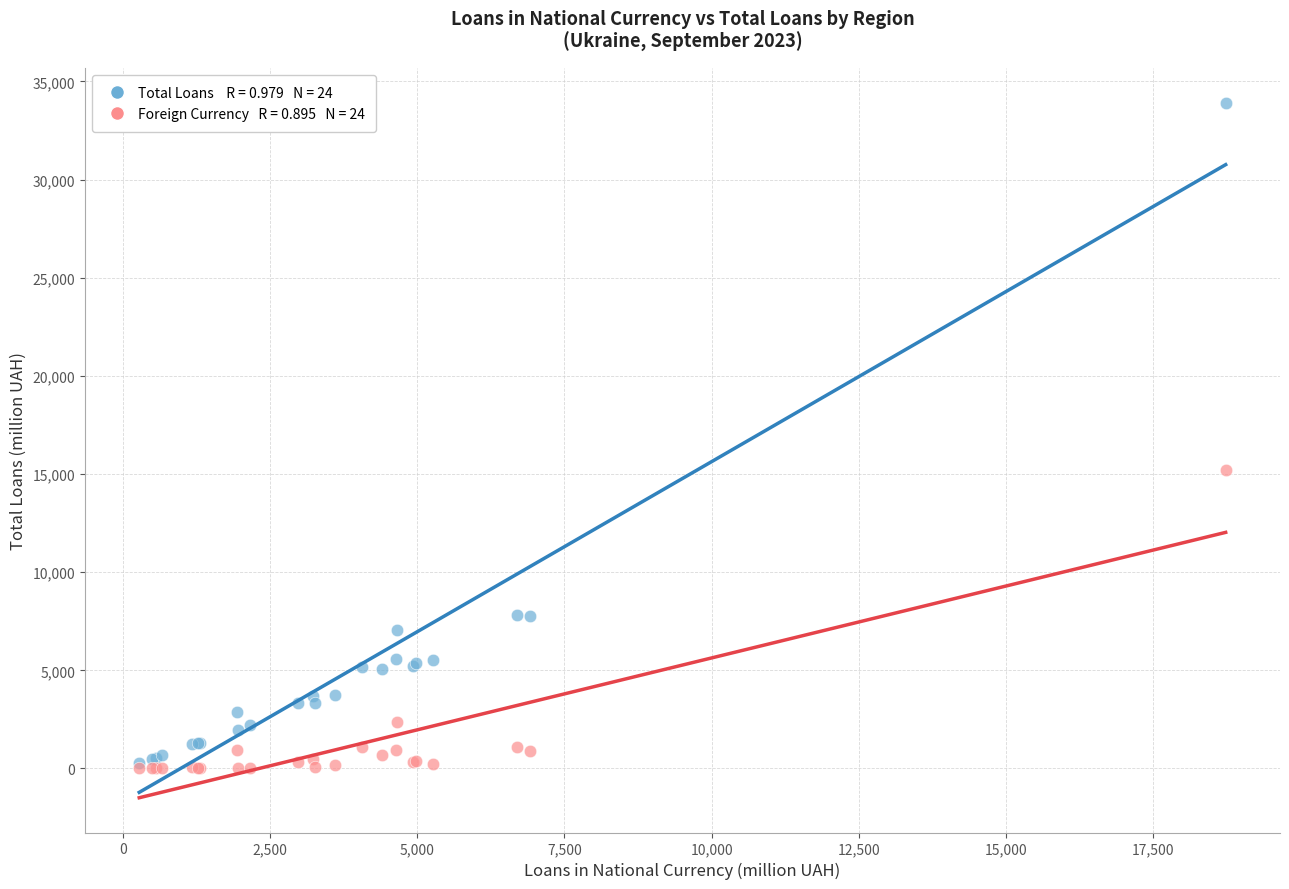

Across all series, what Y value is closest to 16958?

15183.4